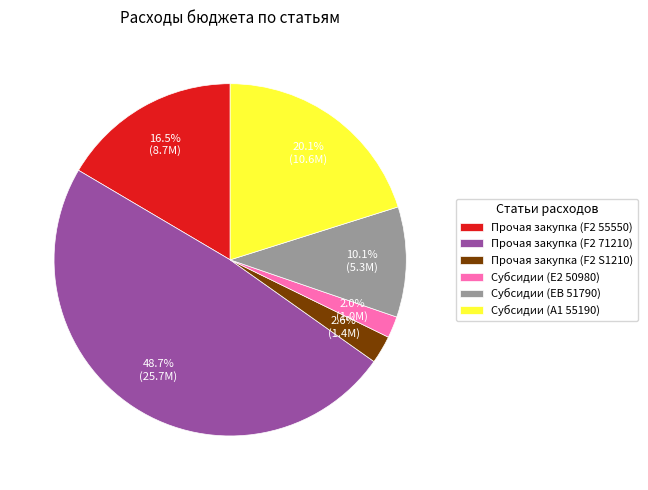

What percentage is NOT represented by Прочая закупка (F2 S1210)?

97.4%